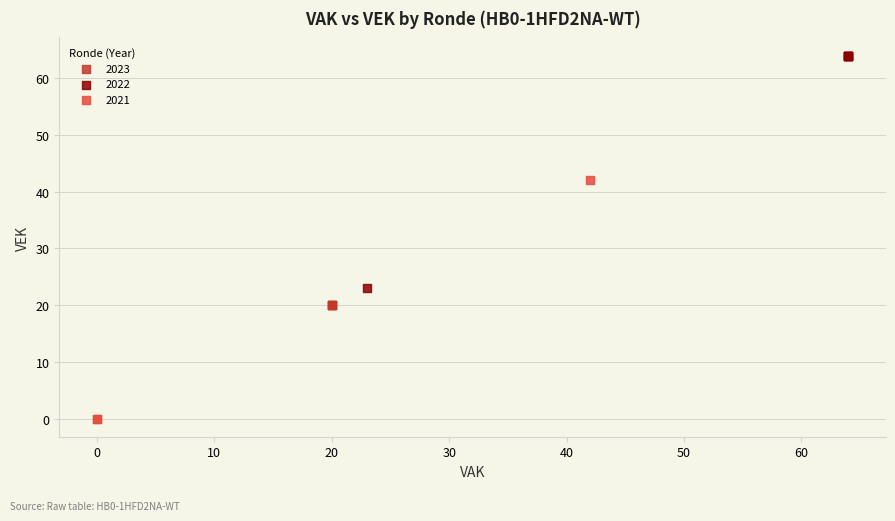

Which series contains the highest Y value?

2022